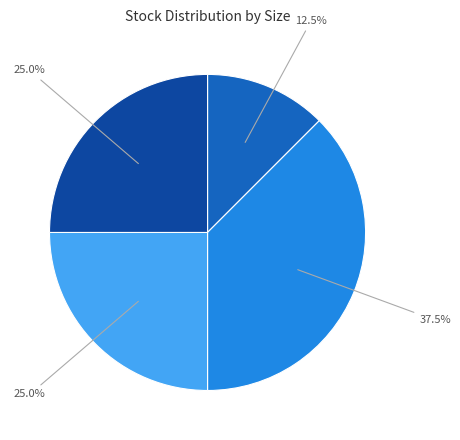

Is there a majority slice in this chart?

No